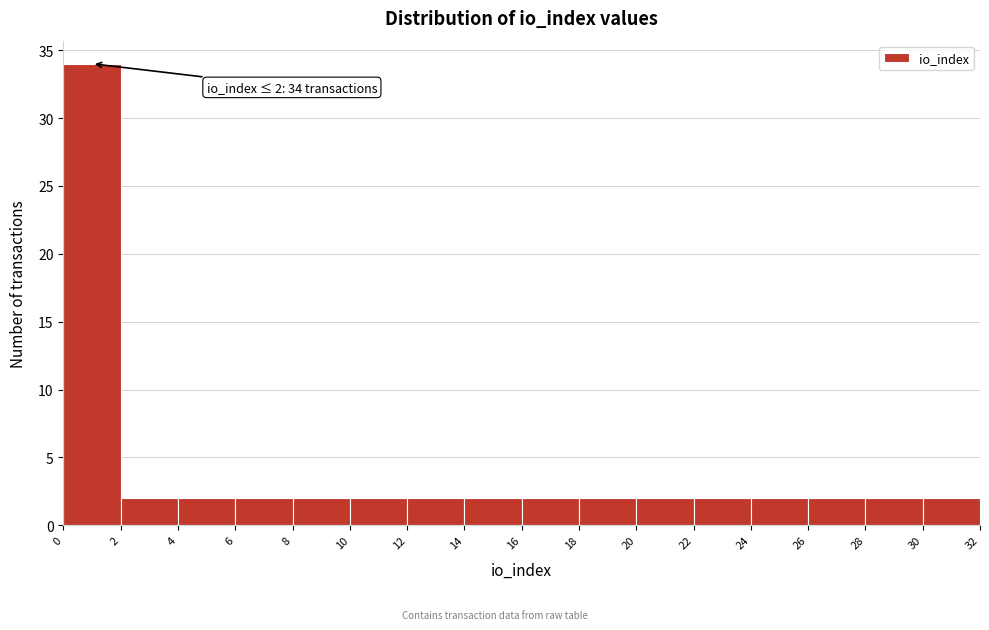

Over which range of the x-axis is the bar tallest?

0 to 2